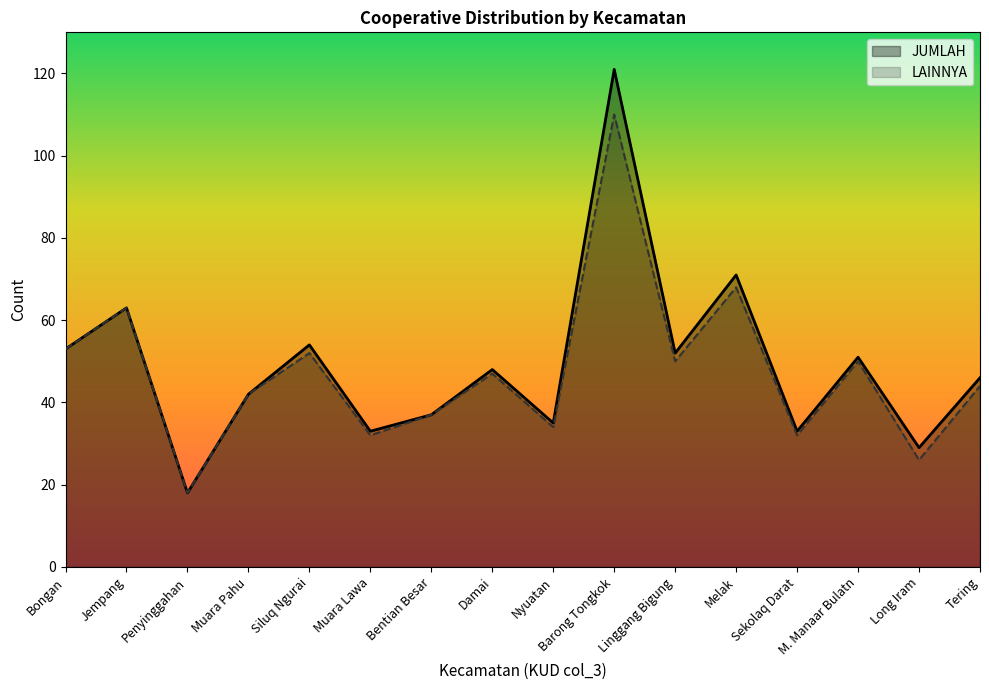

Reading left to right, what are all the values shown in this chart?

JUMLAH: Bongan=53	Jempang=63	Penyinggahan=18	Muara Pahu=42	Siluq Ngurai=54	Muara Lawa=33	Bentian Besar=37	Damai=48	Nyuatan=35	Barong Tongkok=121	Linggang Bigung=52	Melak=71	Sekolaq Darat=33	M. Manaar Bulatn=51	Long Iram=29	Tering=46
LAINNYA: Bongan=53	Jempang=63	Penyinggahan=18	Muara Pahu=42	Siluq Ngurai=52	Muara Lawa=32	Bentian Besar=37	Damai=47	Nyuatan=34	Barong Tongkok=110	Linggang Bigung=50	Melak=68	Sekolaq Darat=32	M. Manaar Bulatn=50	Long Iram=26	Tering=44